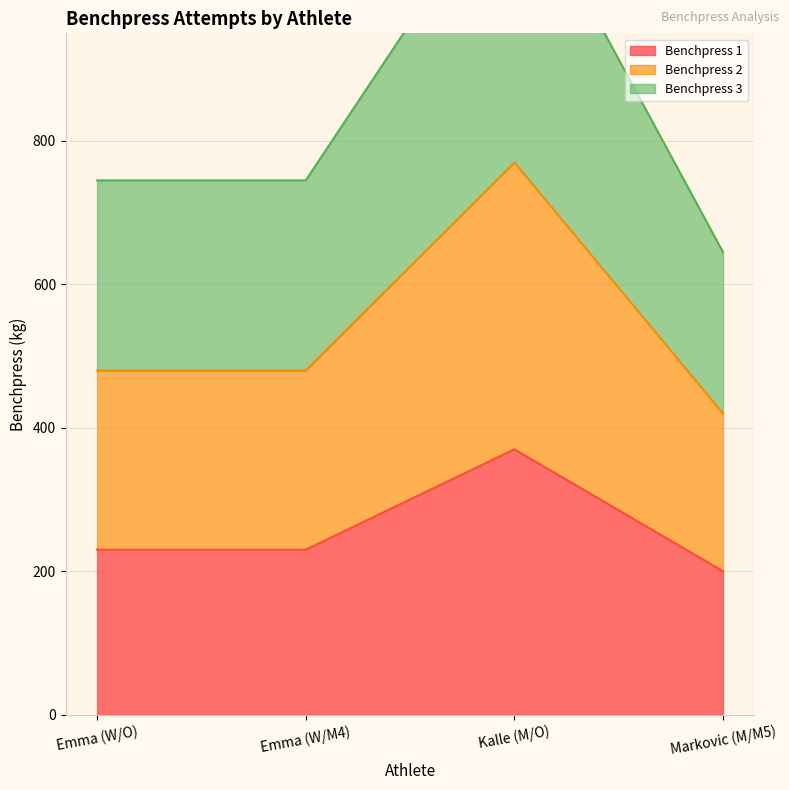

Count the number of data series in this chart.

3